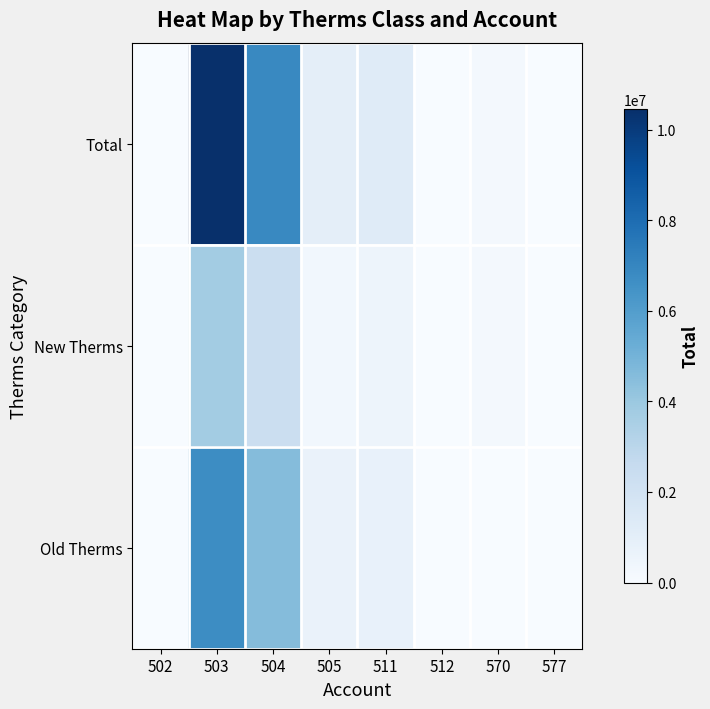

Rank the series by their average value, from highest to lowest.

Total, Old Therms, New Therms